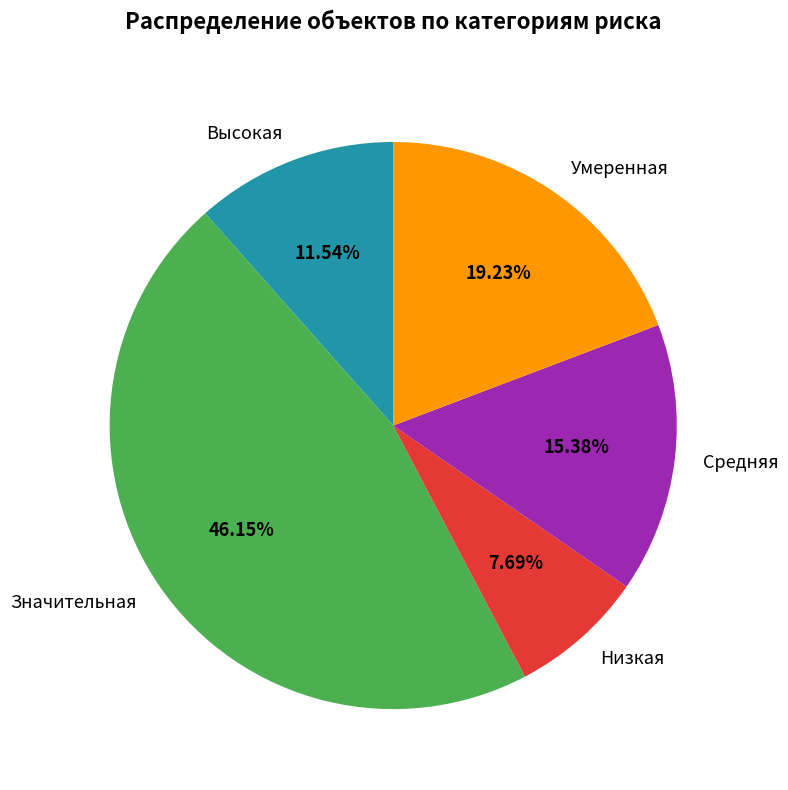

Combined, what portion of the pie is Низкая and Высокая?

19.2%